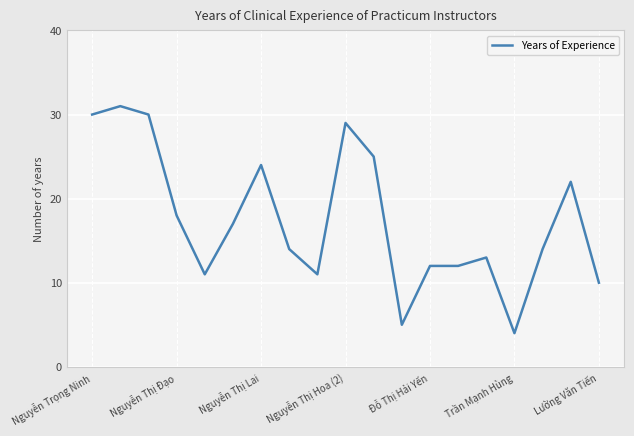

What is the difference between the maximum and minimum values?

27